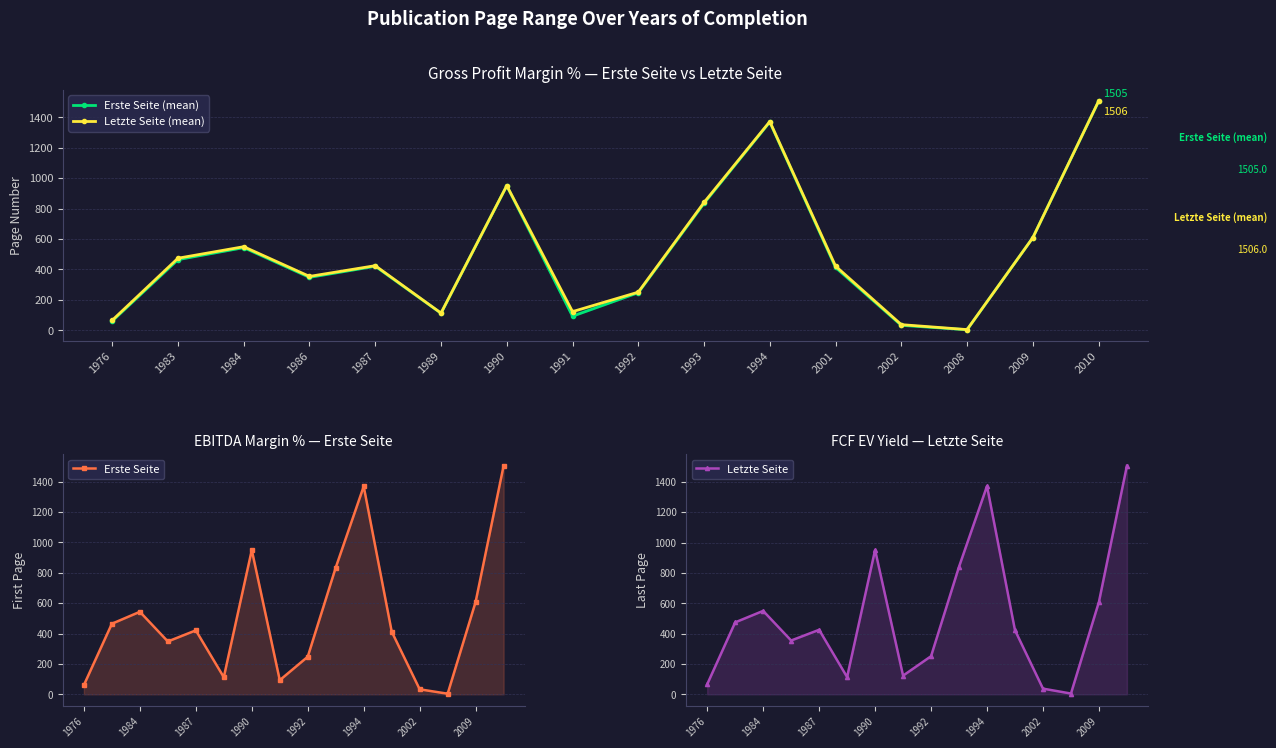

The Letzte Seite series shows 116.9 at 1976. True or false?

False